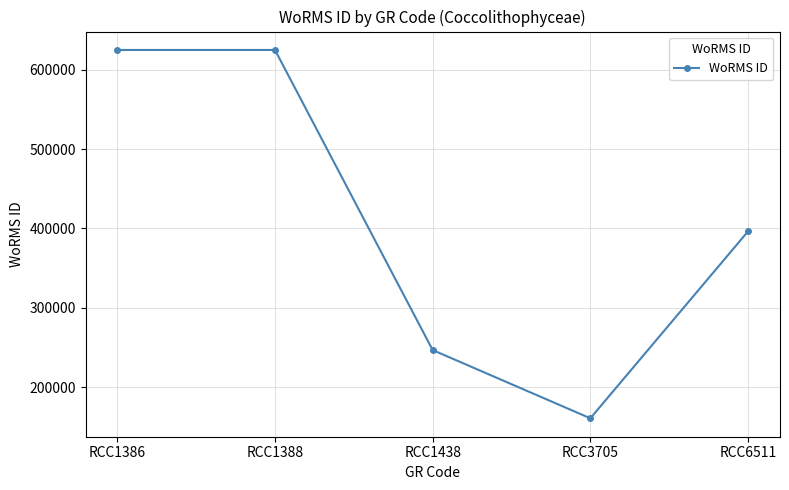

Between RCC6511 and RCC1438, which is larger?

RCC6511